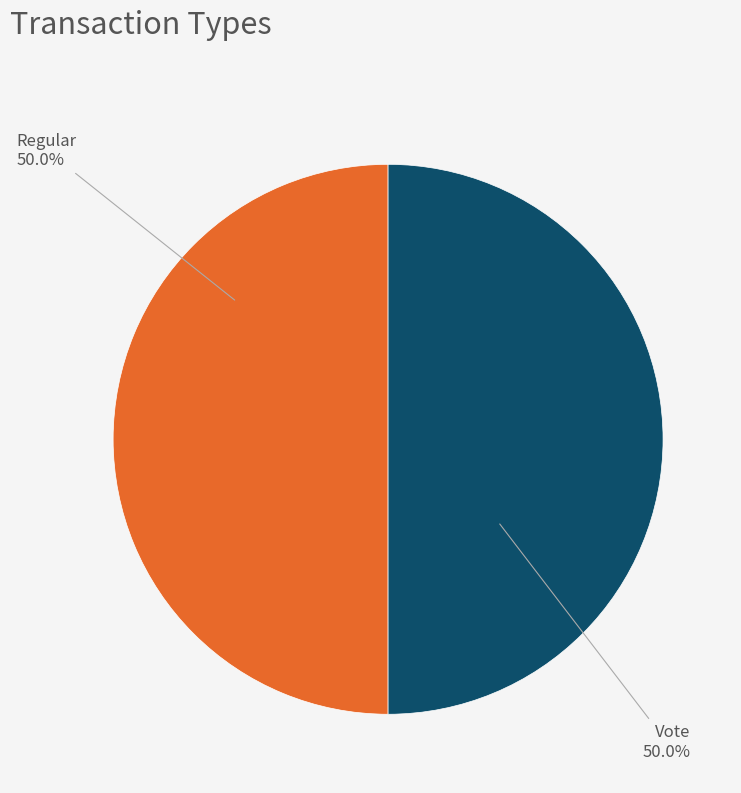

What percentage is the Vote slice, to the nearest percent?

50%